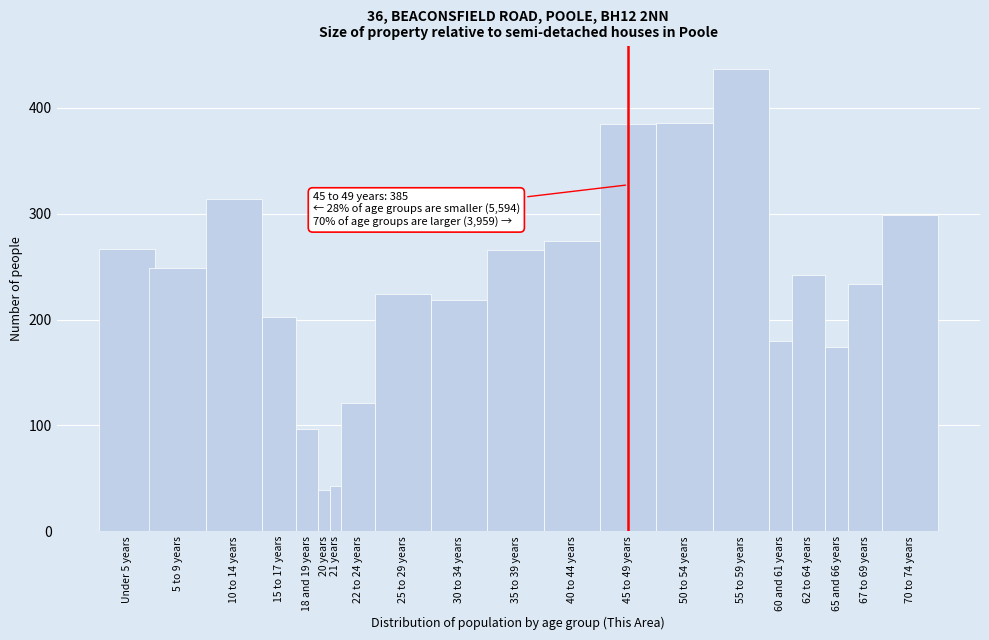

Between 25 to 29 years and 65 and 66 years, which is larger?

25 to 29 years